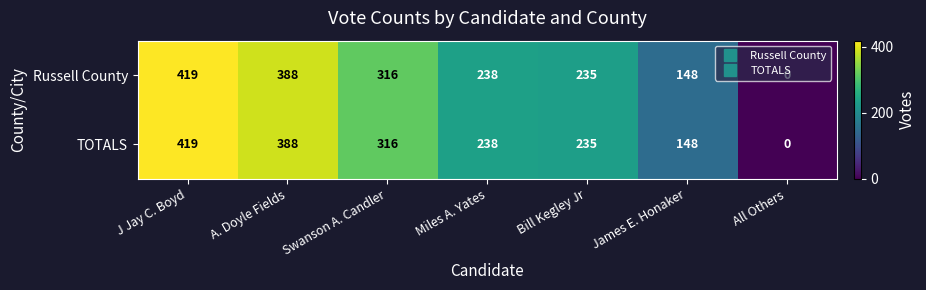

What is the sum of all Russell County values?

1744